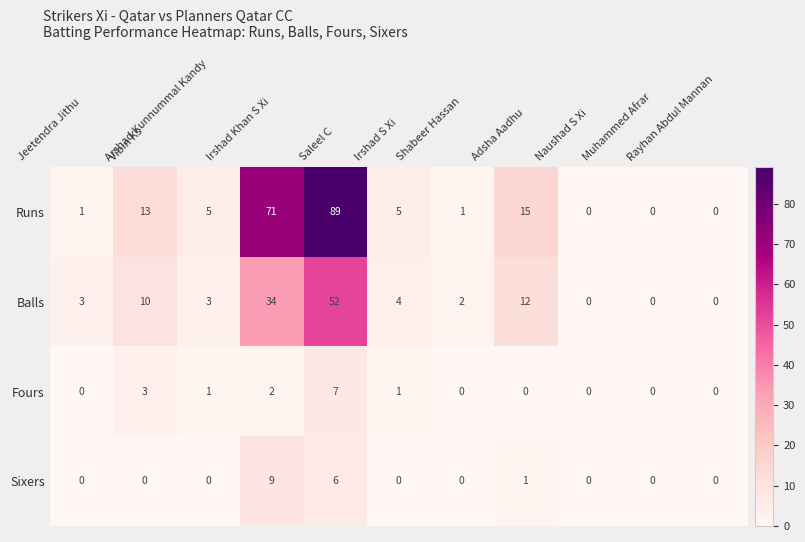

Rank the series by their maximum value, from lowest to highest.

Fours, Sixers, Balls, Runs